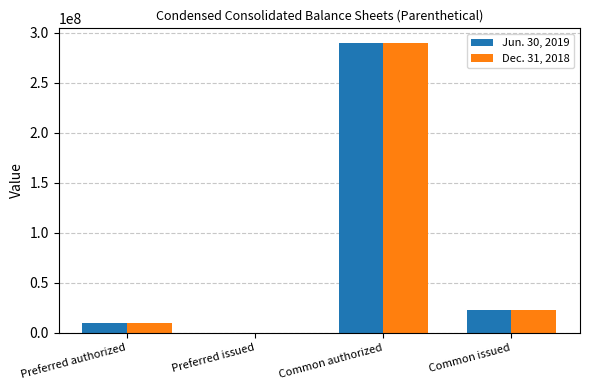

What is the total value across all series at Preferred authorized?

20000000